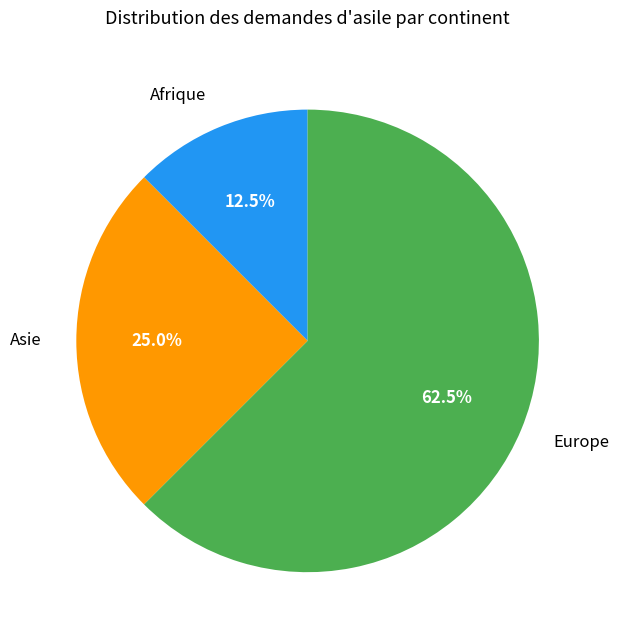

Rank the categories by value from lowest to highest.

Afrique, Asie, Europe